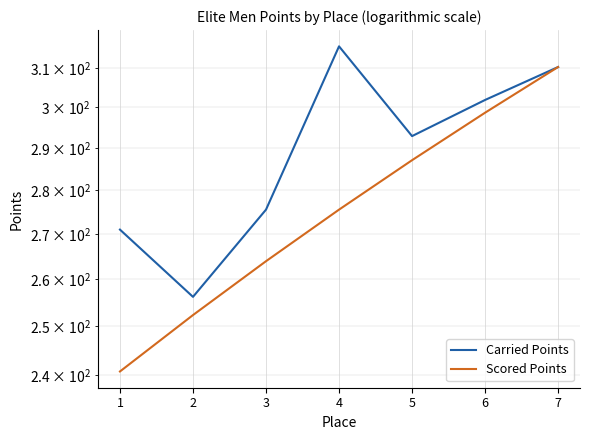

True or false: Carried Points has a value of 301.8 at 6.

True